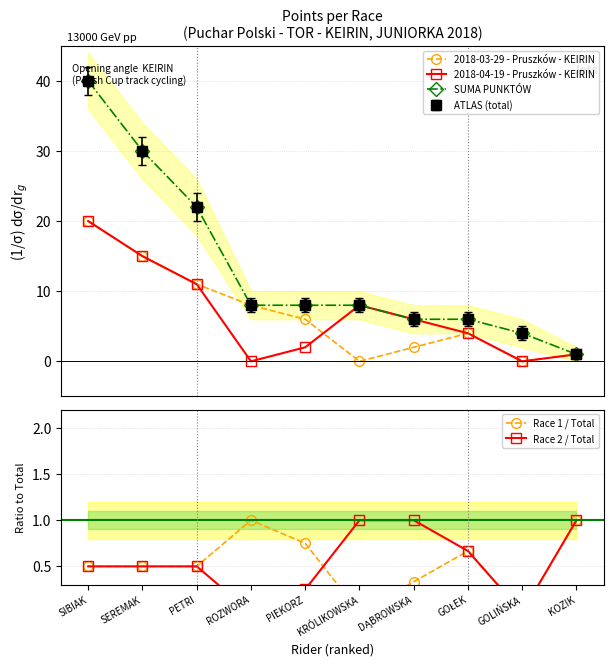

Reading right to left, what are all the values shown in this chart?

2018-03-29 - Pruszków - KEIRIN: 1.0	0.0	4.0	2.0	0.0	6.0	8.0	11.0	15.0	20.0
2018-04-19 - Pruszków - KEIRIN: 1.0	0.0	4.0	6.0	8.0	2.0	0.0	11.0	15.0	20.0
SUMA PUNKTÓW: 1.0	4.0	6.0	6.0	8.0	8.0	8.0	22.0	30.0	40.0
Race 1 / Total: 1.0	0.0	0.7	0.3	0.0	0.8	1.0	0.5	0.5	0.5
Race 2 / Total: 1.0	0.0	0.7	1.0	1.0	0.2	0.0	0.5	0.5	0.5